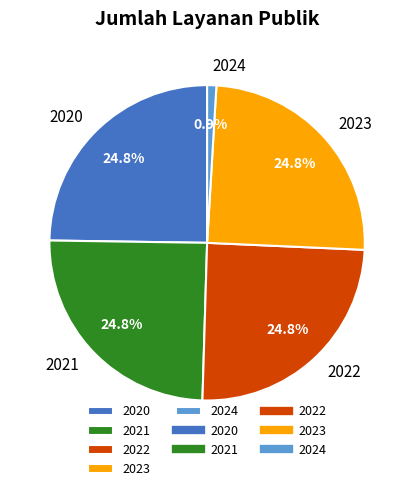

Combined, do 2024 and 2020 account for over 50%?

No